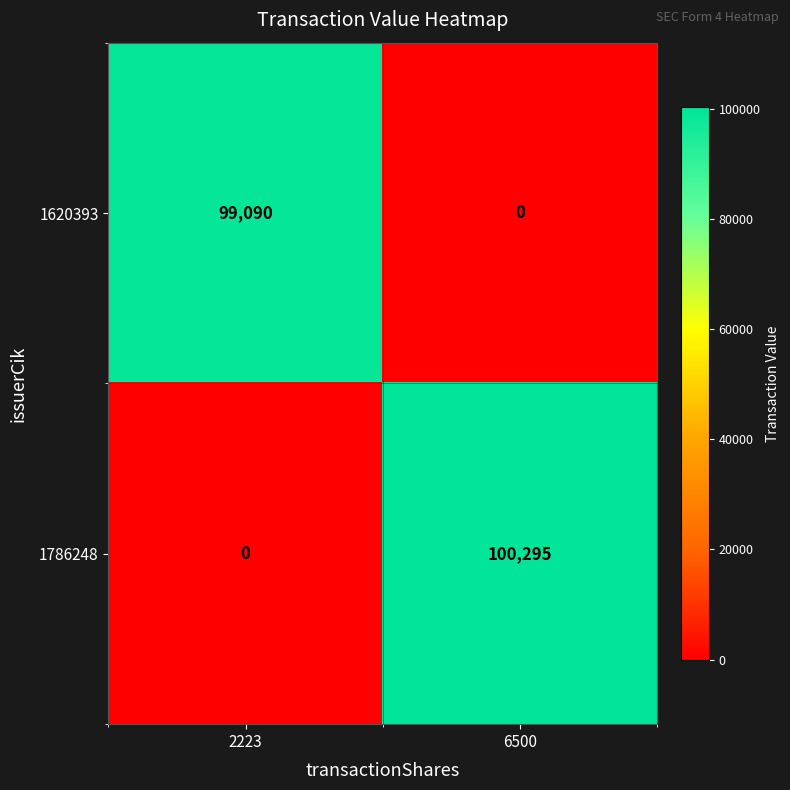

Reading left to right, extract all data points from this chart.

1620393: 99090	0
1786248: 0	100295